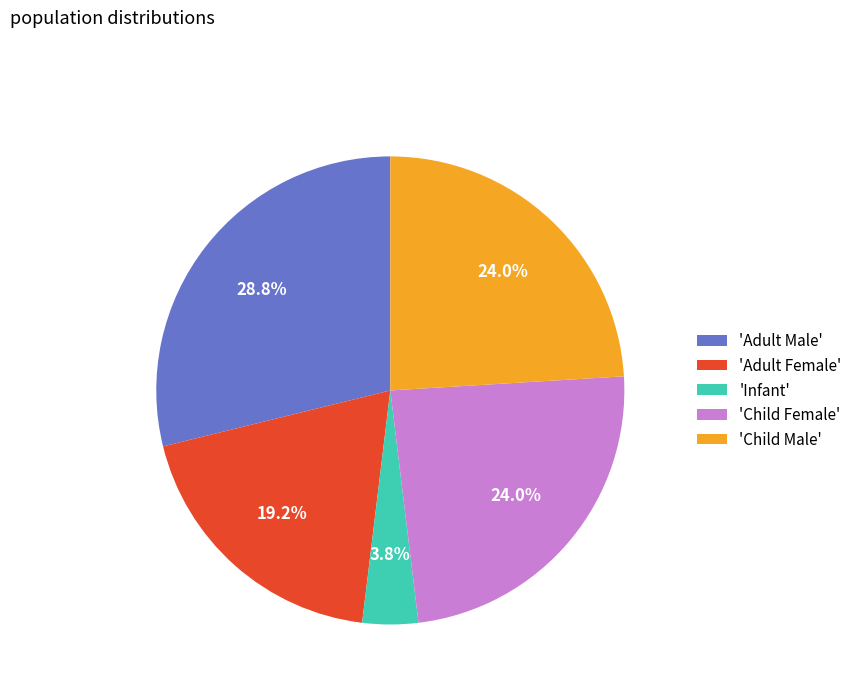

Is there a majority slice in this chart?

No